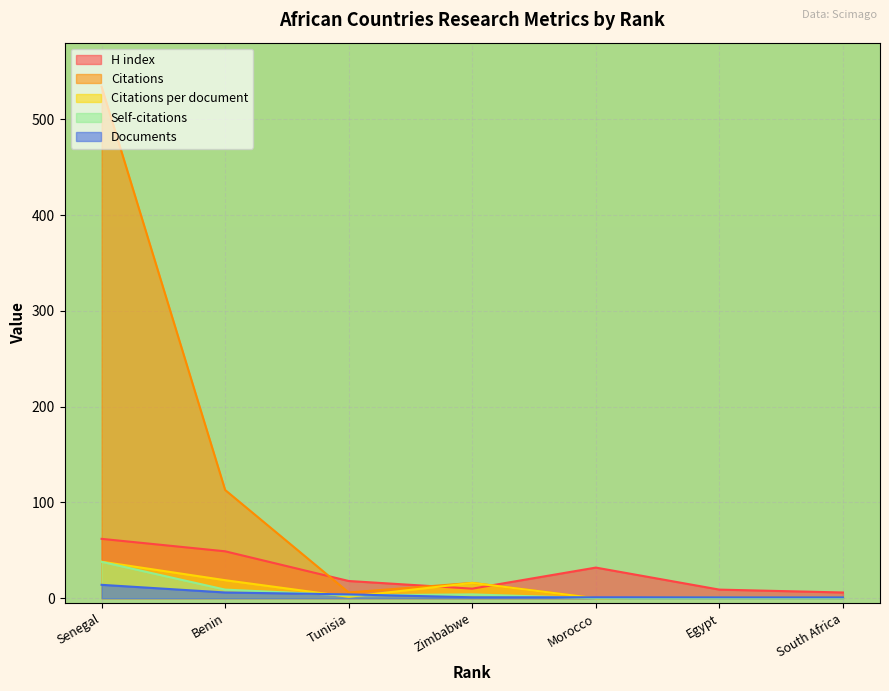

What is the value of the Citations point at the 4th from the left?

16.0